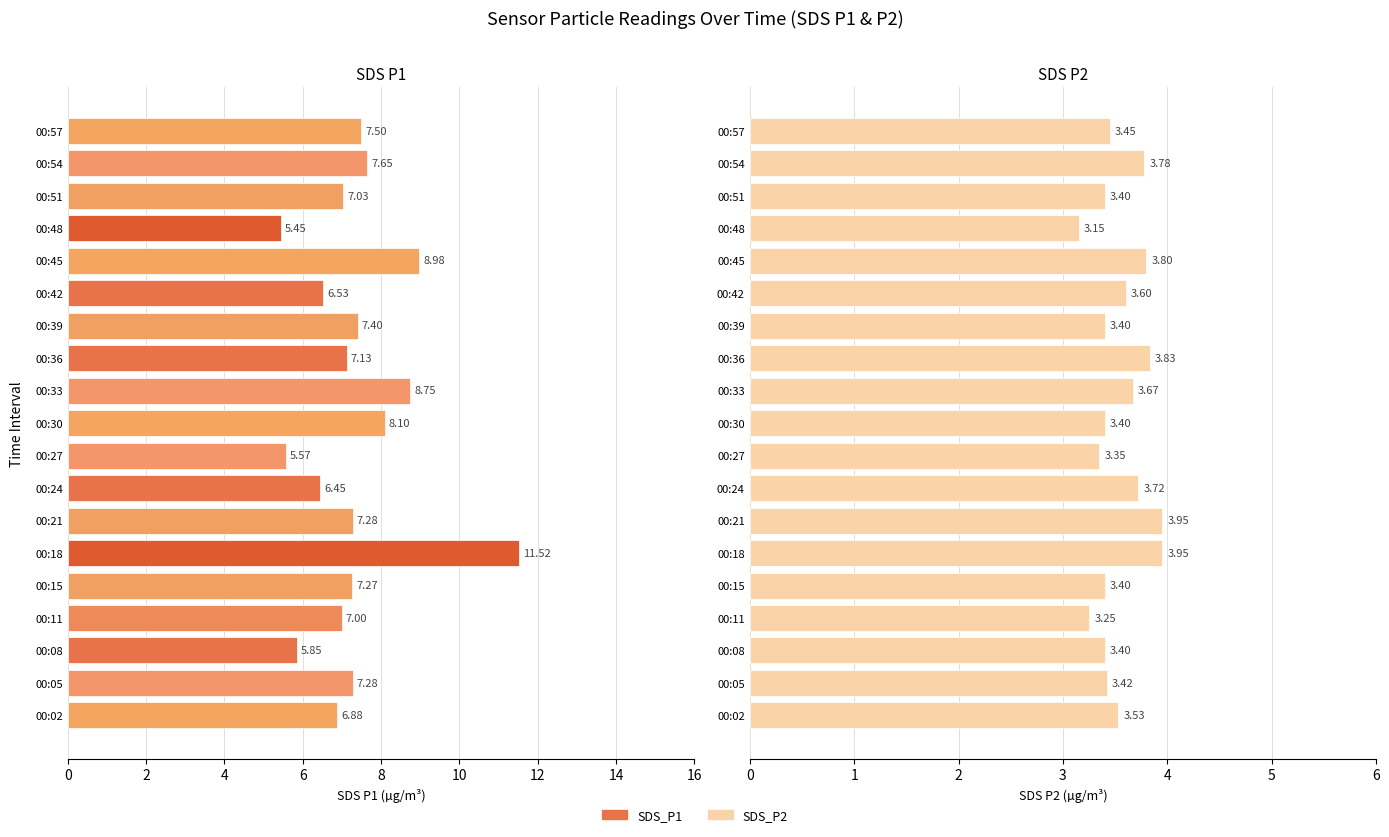

What is the average value of the SDS_P1 series?

7.3